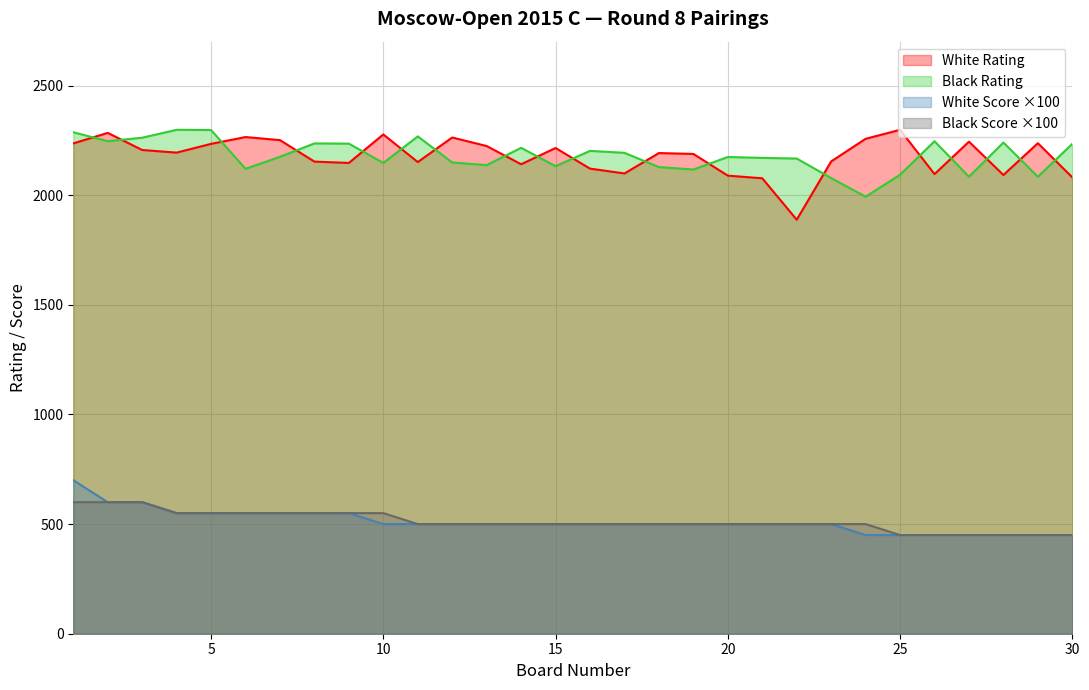

Is the value of Black Rating at 4 greater than the value of White Score at 18?

Yes